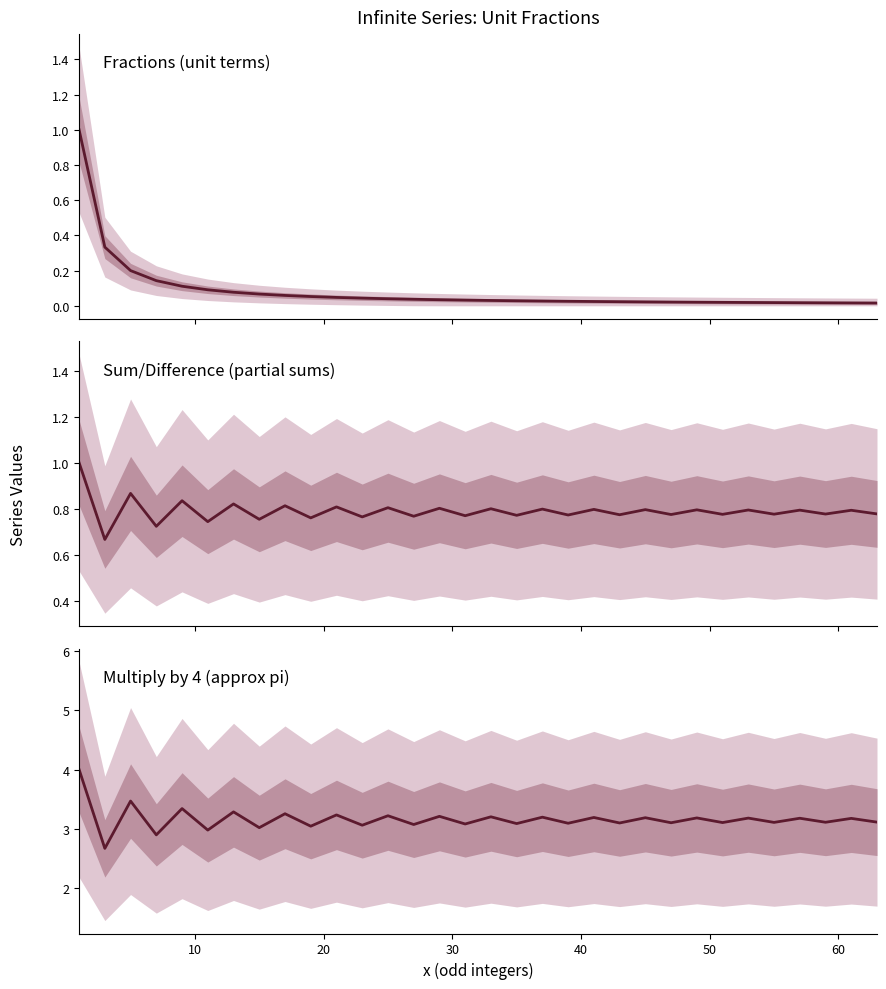

How many values in the Multiply by 4 (approx pi) series are below 3?

3